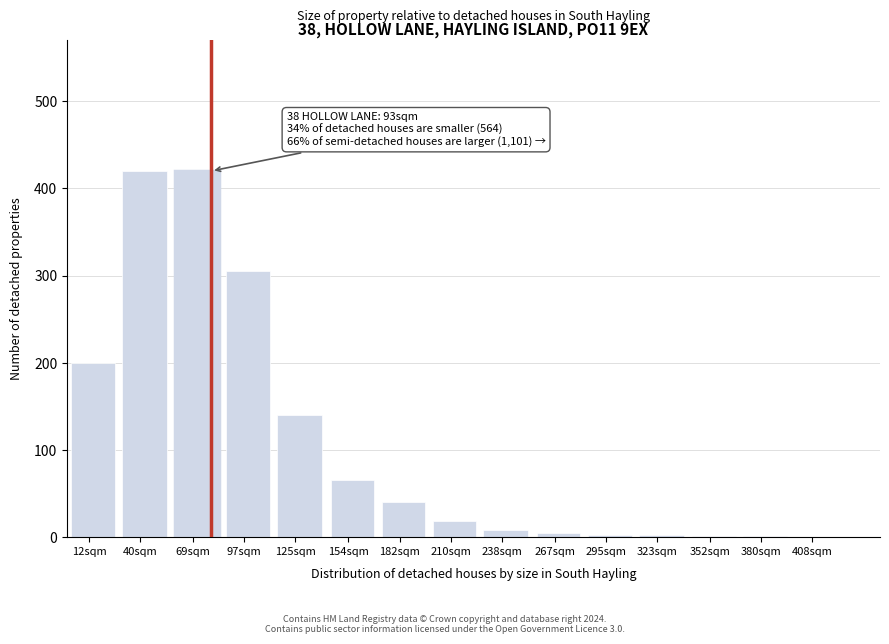

What is the sum of all values?

1628